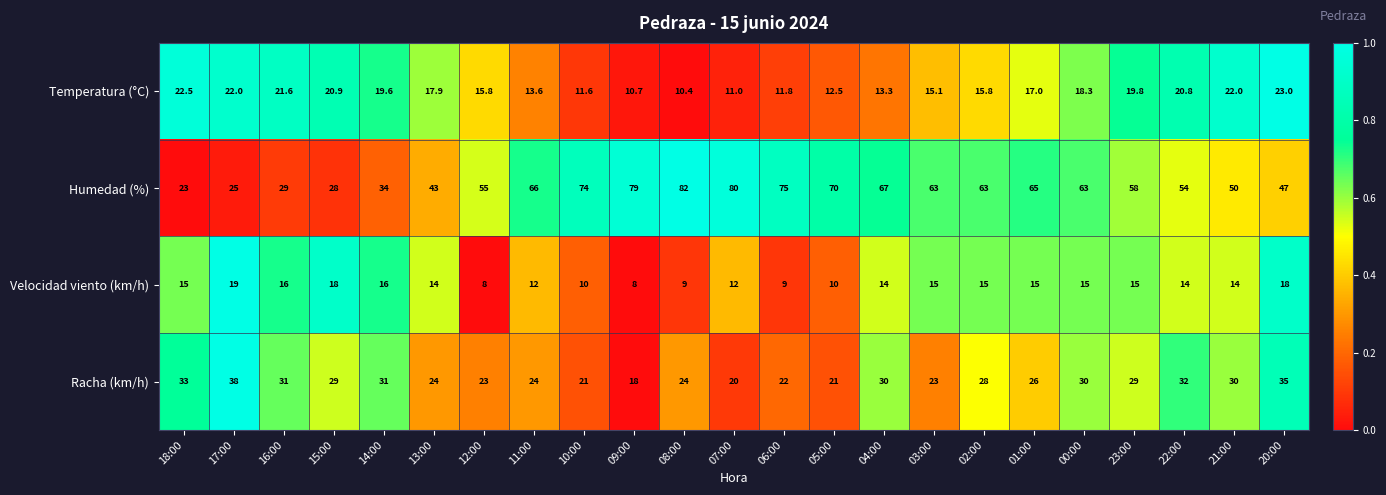

The value of Velocidad viento (km/h) at 03:00 is 23.5. True or false?

False